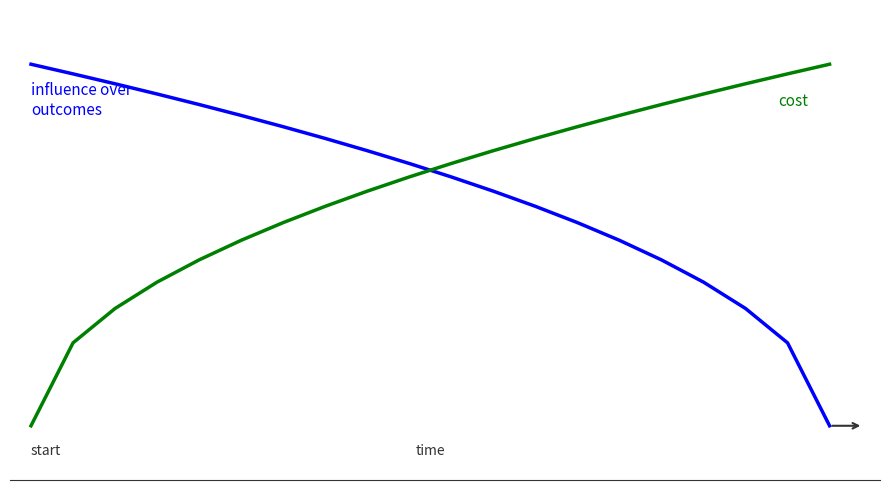

Does the chart have visible grid lines?

No